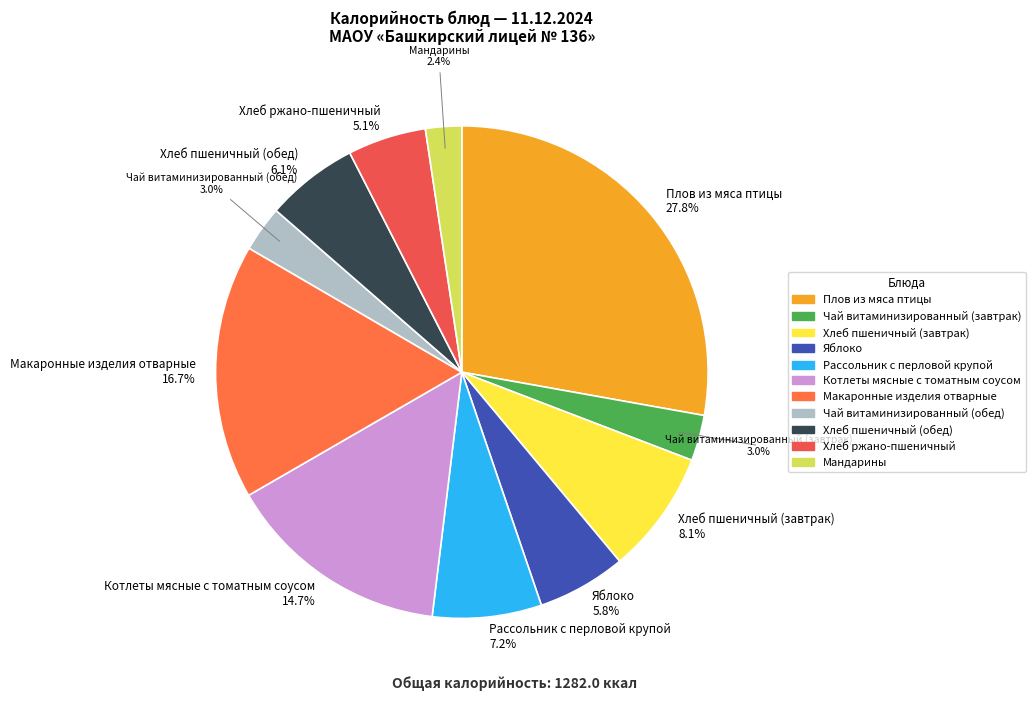

Which category has the smallest portion of the pie?

Мандарины